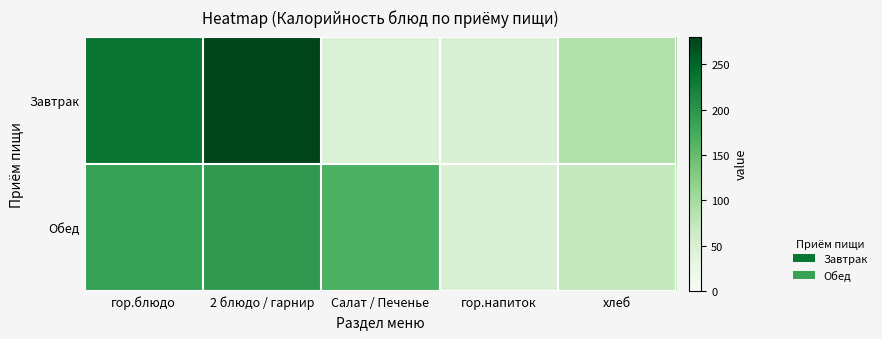

Reading left to right, transcribe all the data shown in this chart.

Завтрак: гор.блюдо=233.6	2 блюдо / гарнир=280.8	Салат / Печенье=46.1	гор.напиток=47.9	хлеб=89.2
Обед: гор.блюдо=185.5	2 блюдо / гарнир=194.5	Салат / Печенье=168.6	гор.напиток=47.9	хлеб=71.2